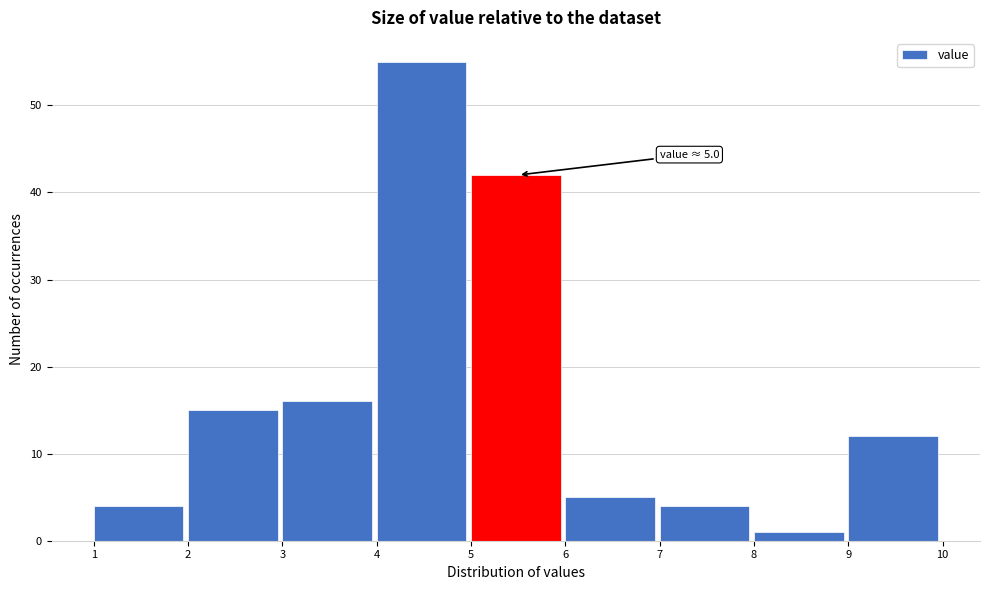

Which range on the x-axis has the tallest bar?

4 to 5